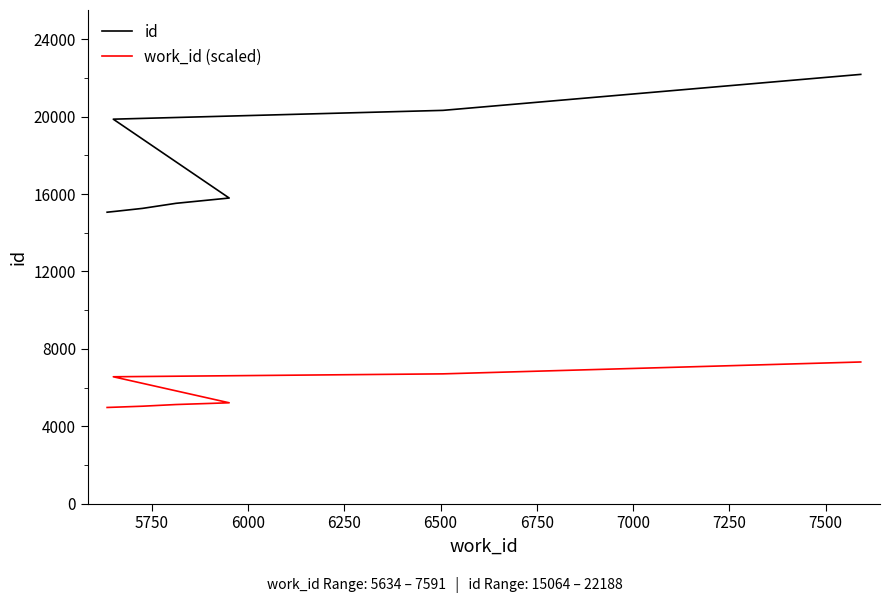

True or false: id has more than 0 interior local peaks.

False